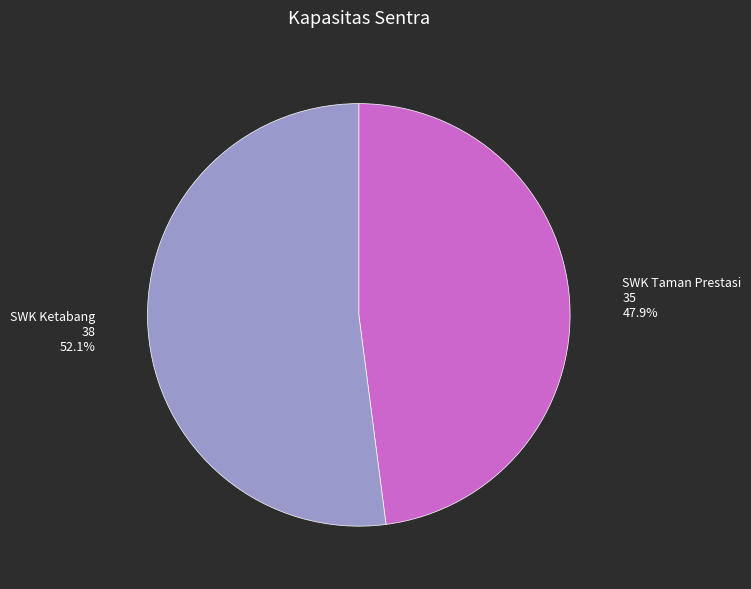

What is the largest slice in the pie chart?

SWK Ketabang